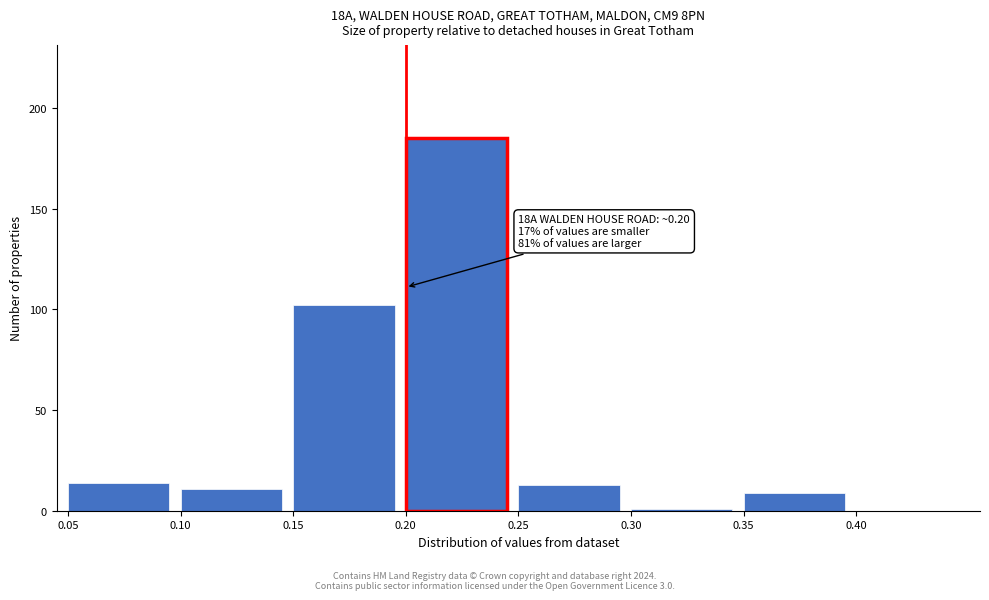

Over which range of the x-axis is the bar tallest?

0.20 to 0.25